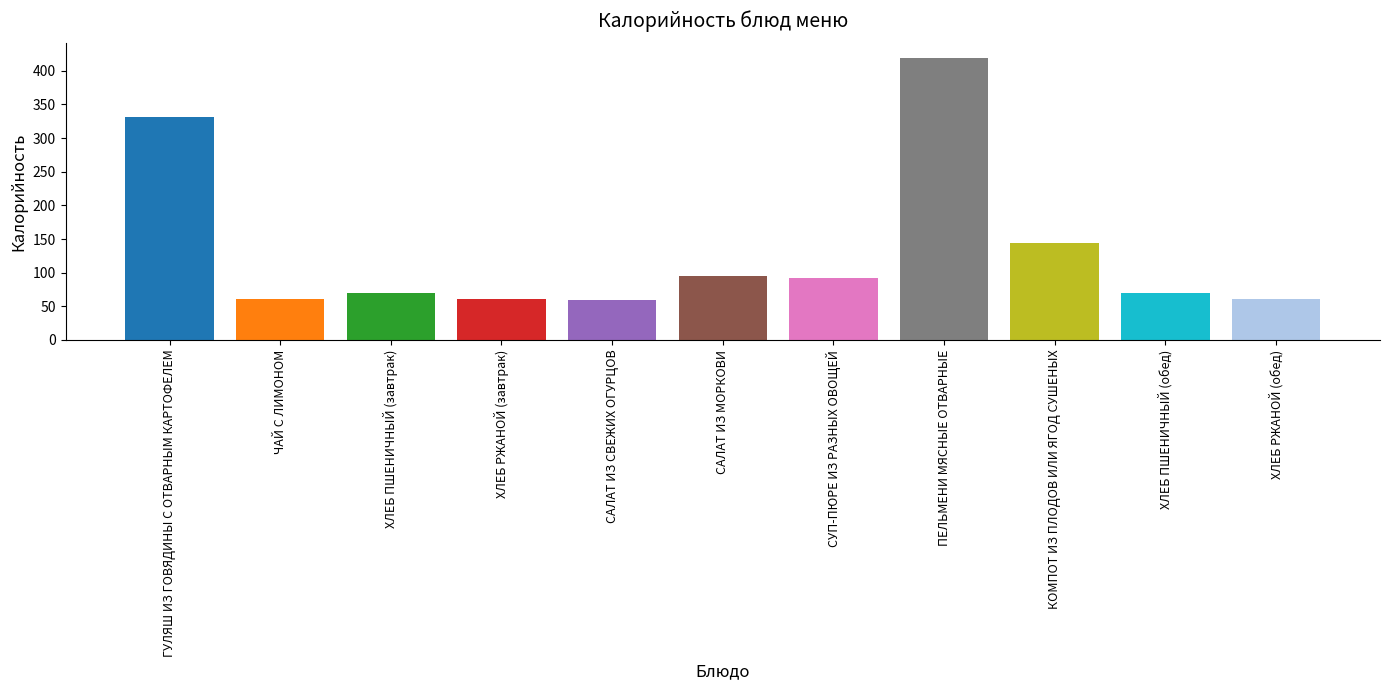

What is the label of the 8th bar from the right?

ХЛЕБ РЖАНОЙ (завтрак)